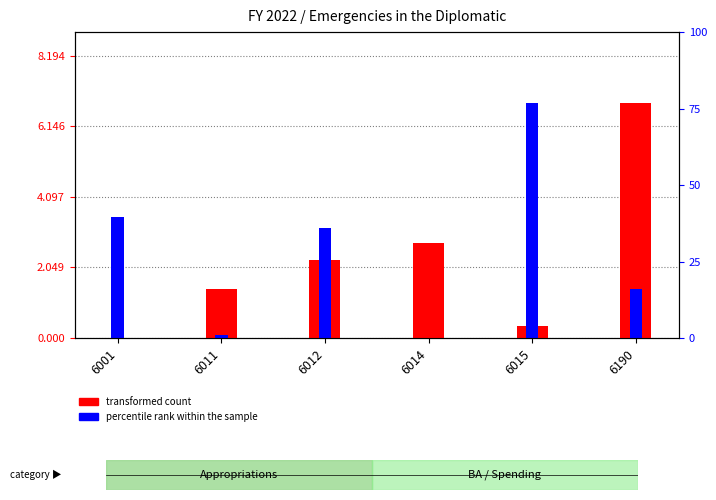

How many bars are there in each group?

2